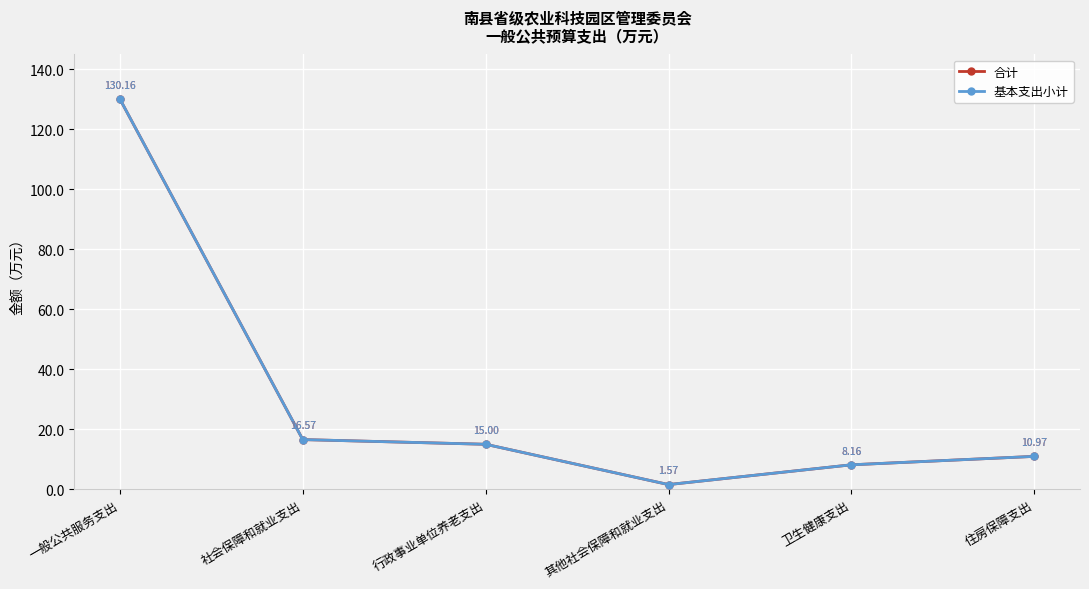

At how many categories does at least one series exceed 47?

1